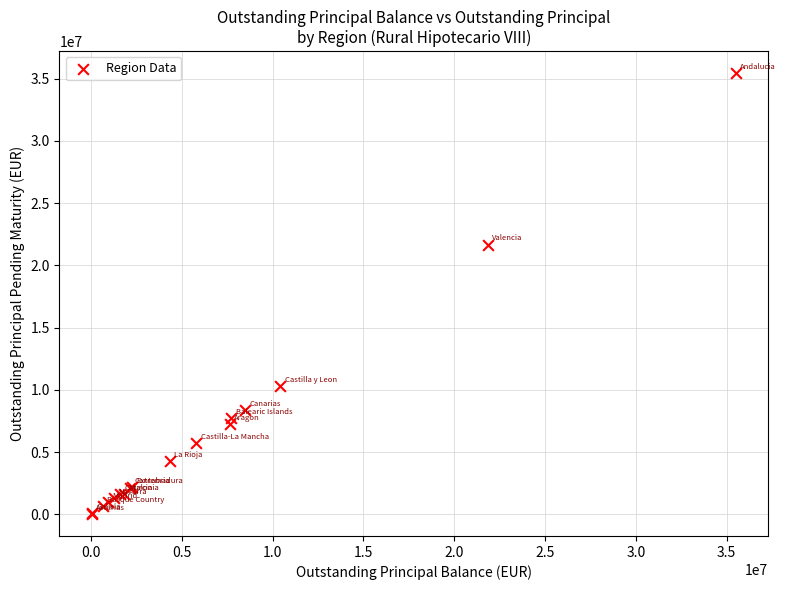

What Y value in the scatter plot is closest to 17738563?

21674207.2